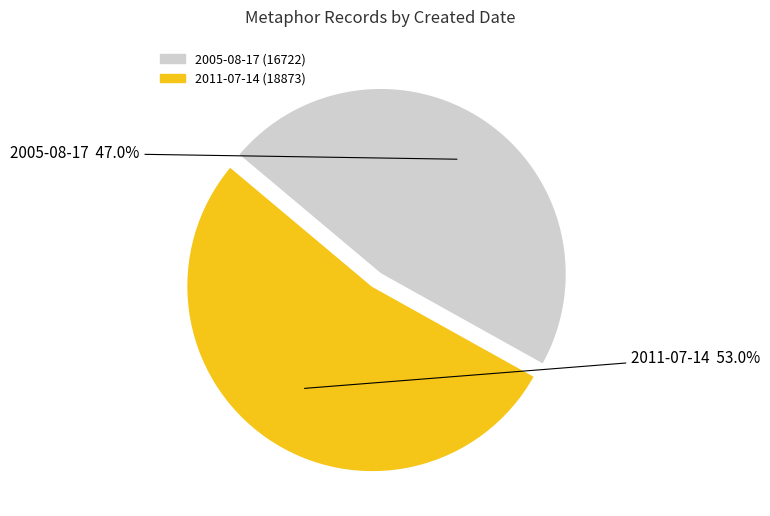

What portion of the pie excludes 2005-08-17?

53.0%